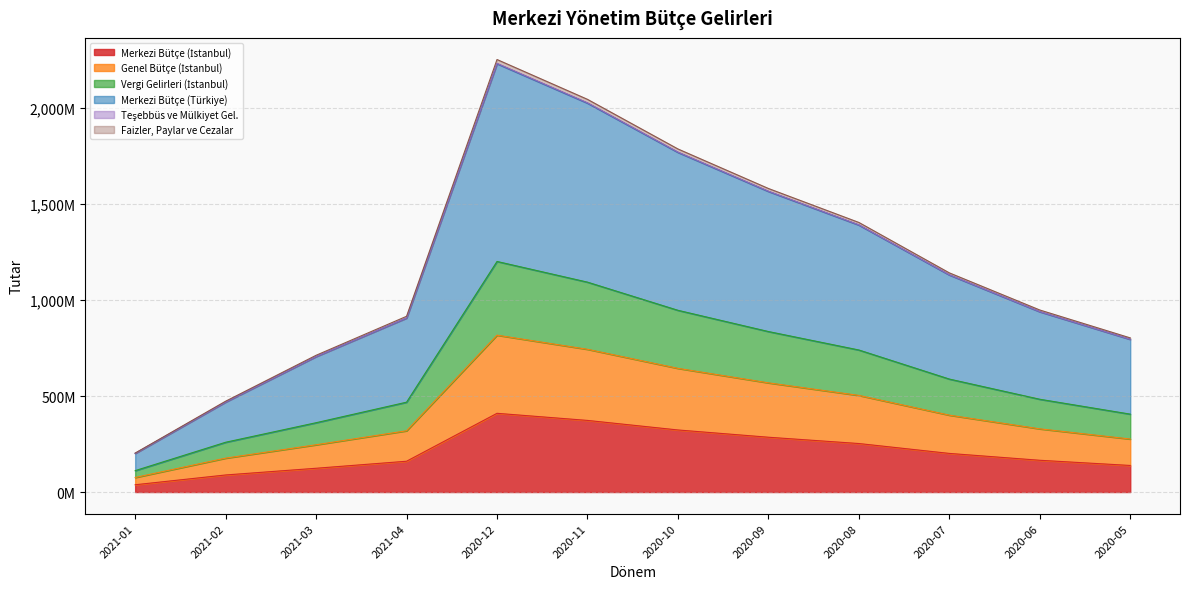

How many series are shown in this chart?

6